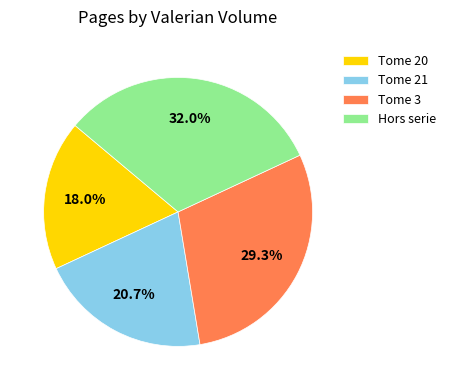

Which slice is the smallest?

Tome 20